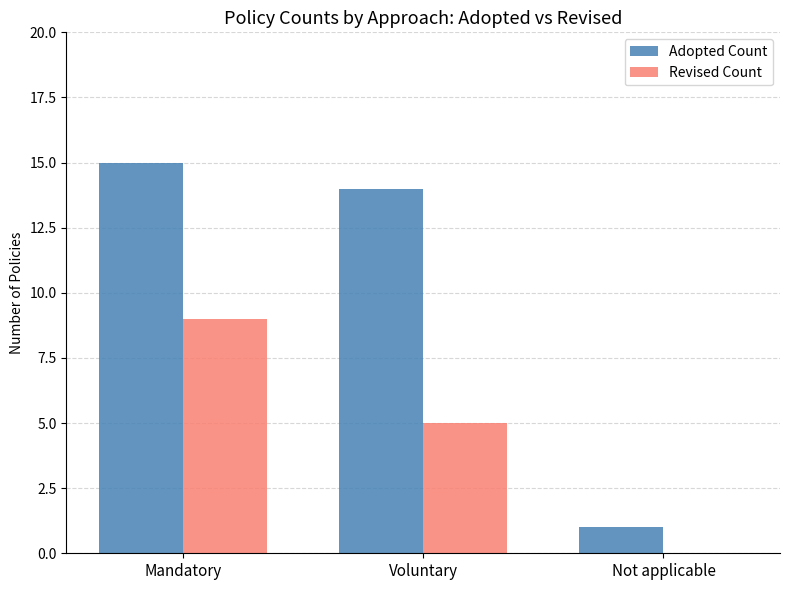

Which series has the largest total across all categories?

Adopted Count